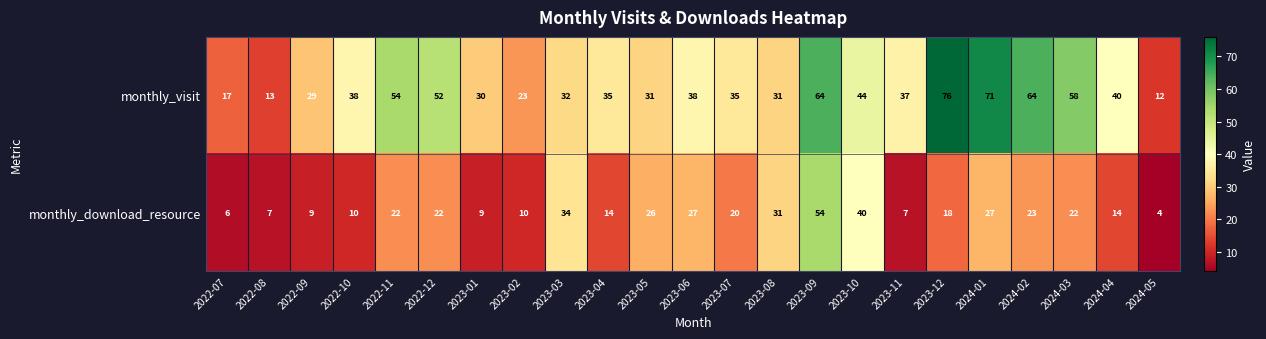

Read the monthly_download_resource value at 2023-11, to the nearest 10.

10